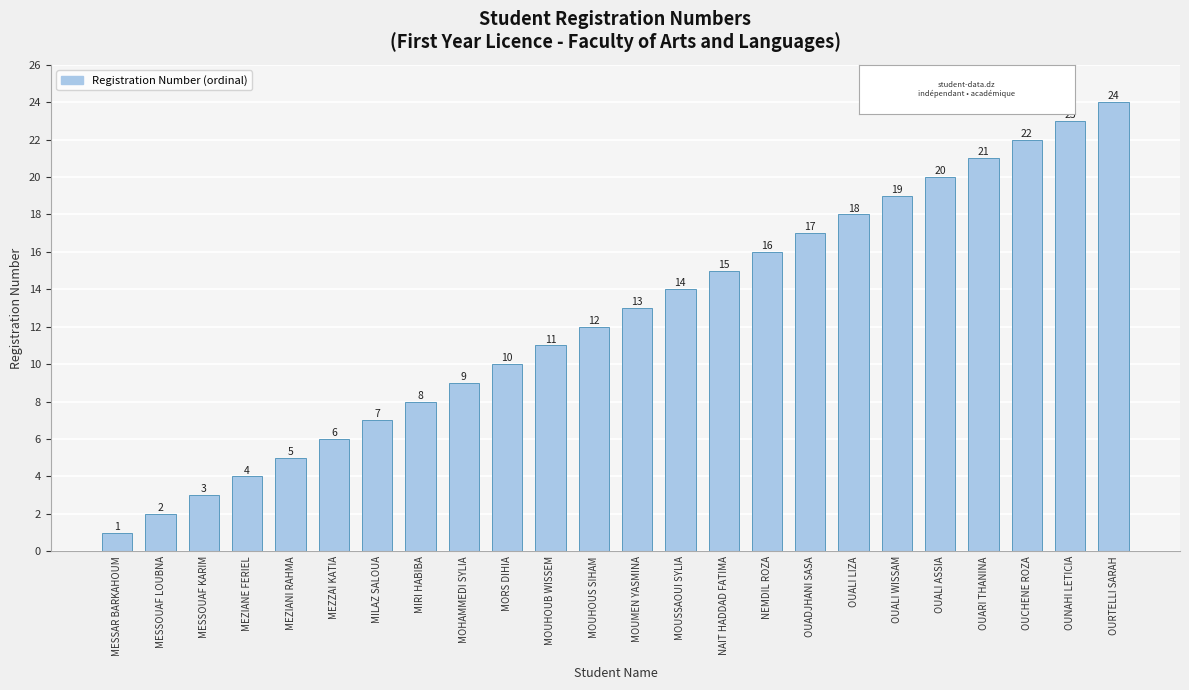

Between MESSAR BARKAHOUM and MIRI HABIBA, which is larger?

MIRI HABIBA